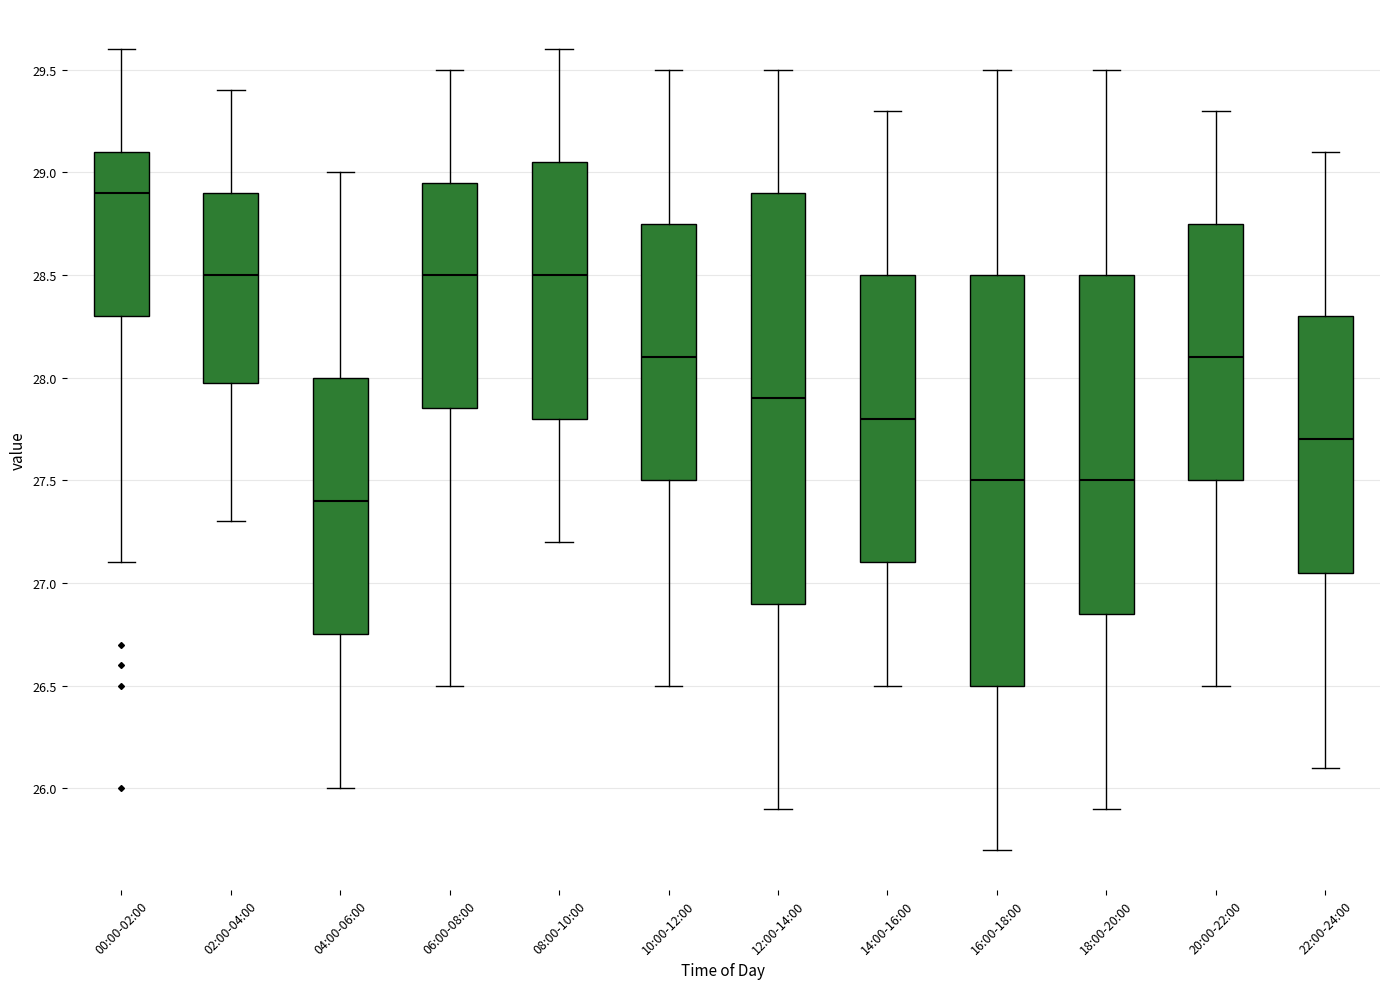

Reading left to right, read every box against the y-axis: the position of its median line, the range the box covers, and the ends of its whiskers. The values are not printed on the chart, so give them approximately, as read against the axis.

00:00-02:00: median 28.90, box 28.30 to 29.10, whiskers 27.10 to 29.60
02:00-04:00: median 28.50, box 28.00 to 28.90, whiskers 27.30 to 29.40
04:00-06:00: median 27.40, box 26.75 to 28.00, whiskers 26.00 to 29.00
06:00-08:00: median 28.50, box 27.85 to 28.95, whiskers 26.50 to 29.50
08:00-10:00: median 28.50, box 27.80 to 29.05, whiskers 27.20 to 29.60
10:00-12:00: median 28.10, box 27.50 to 28.75, whiskers 26.50 to 29.50
12:00-14:00: median 27.90, box 26.90 to 28.90, whiskers 25.90 to 29.50
14:00-16:00: median 27.80, box 27.10 to 28.50, whiskers 26.50 to 29.30
16:00-18:00: median 27.50, box 26.50 to 28.50, whiskers 25.70 to 29.50
18:00-20:00: median 27.50, box 26.85 to 28.50, whiskers 25.90 to 29.50
20:00-22:00: median 28.10, box 27.50 to 28.75, whiskers 26.50 to 29.30
22:00-24:00: median 27.70, box 27.05 to 28.30, whiskers 26.10 to 29.10